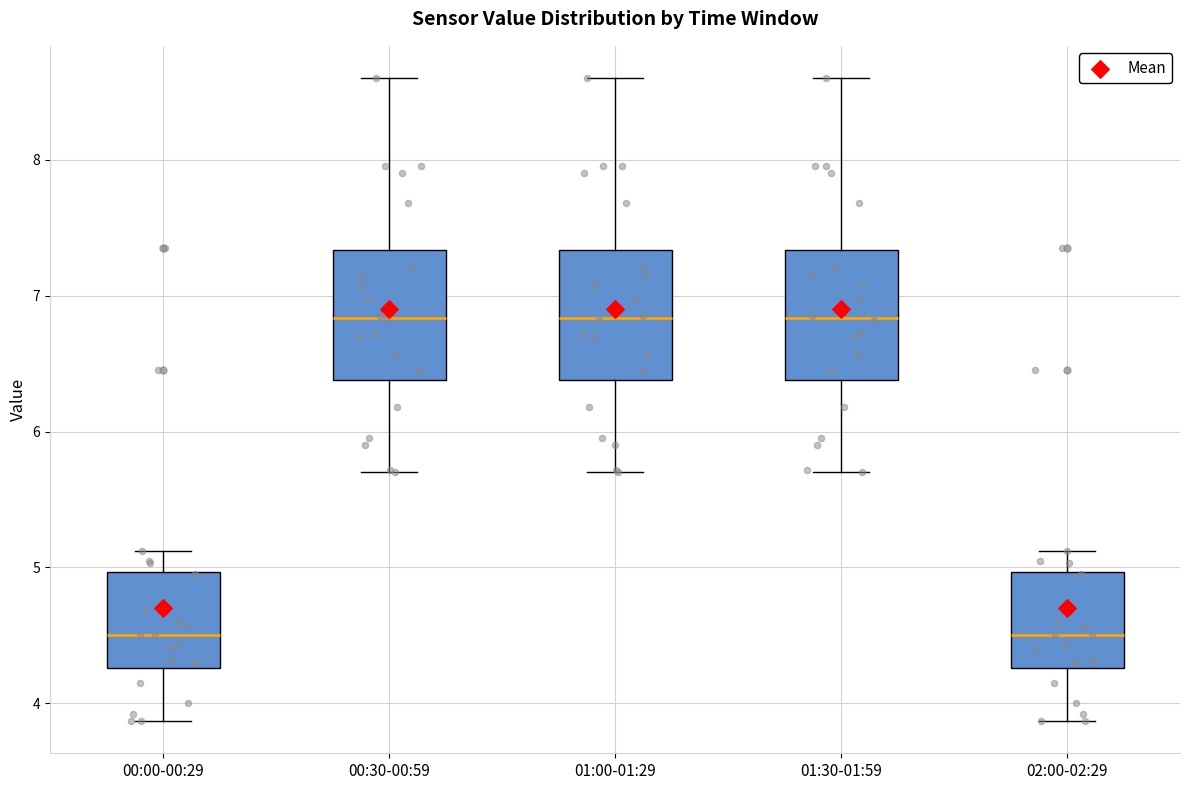

Reading left to right, read every box against the y-axis: the position of its median line, the range the box covers, and the ends of its whiskers. The values are not printed on the chart, so give them approximately, as read against the axis.

00:00-00:29: median 4.5, box 4.3 to 5.0, whiskers 3.9 to 5.1
00:30-00:59: median 6.8, box 6.4 to 7.3, whiskers 5.7 to 8.6
01:00-01:29: median 6.8, box 6.4 to 7.3, whiskers 5.7 to 8.6
01:30-01:59: median 6.8, box 6.4 to 7.3, whiskers 5.7 to 8.6
02:00-02:29: median 4.5, box 4.3 to 5.0, whiskers 3.9 to 5.1